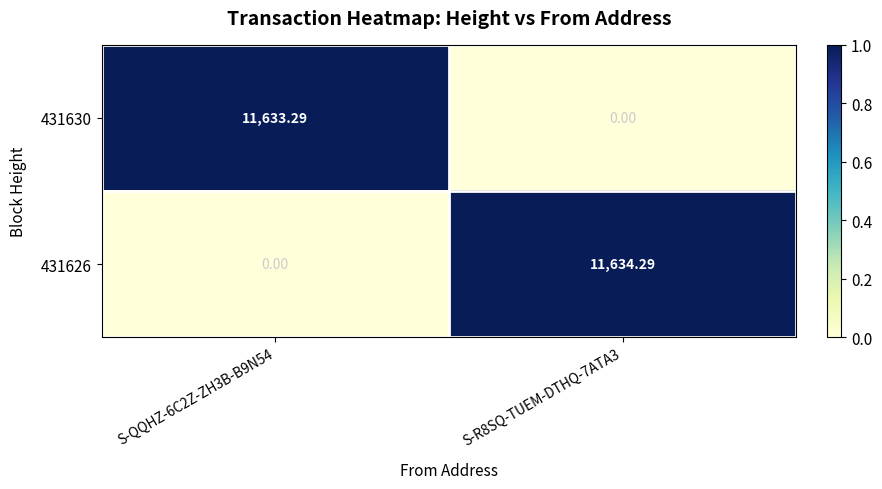

At S-R8SQ-TUEM-DTHQ-7ATA3, list the series in order from largest to smallest.

431626, 431630